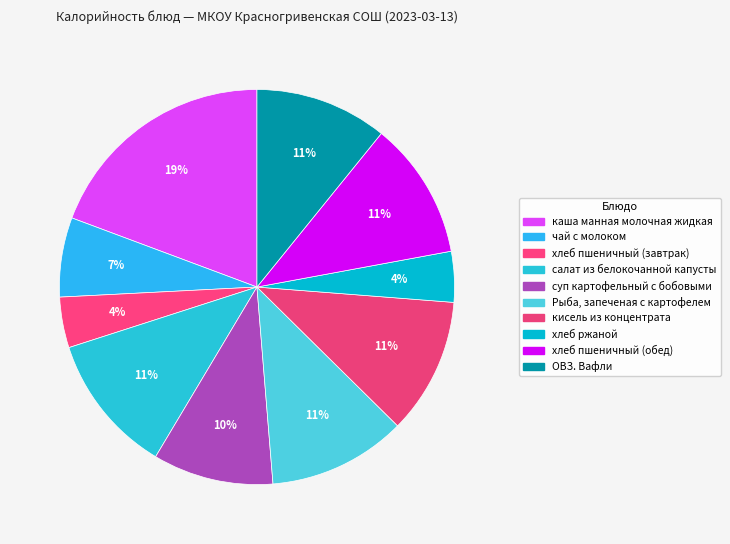

How many segments does this pie chart have?

10